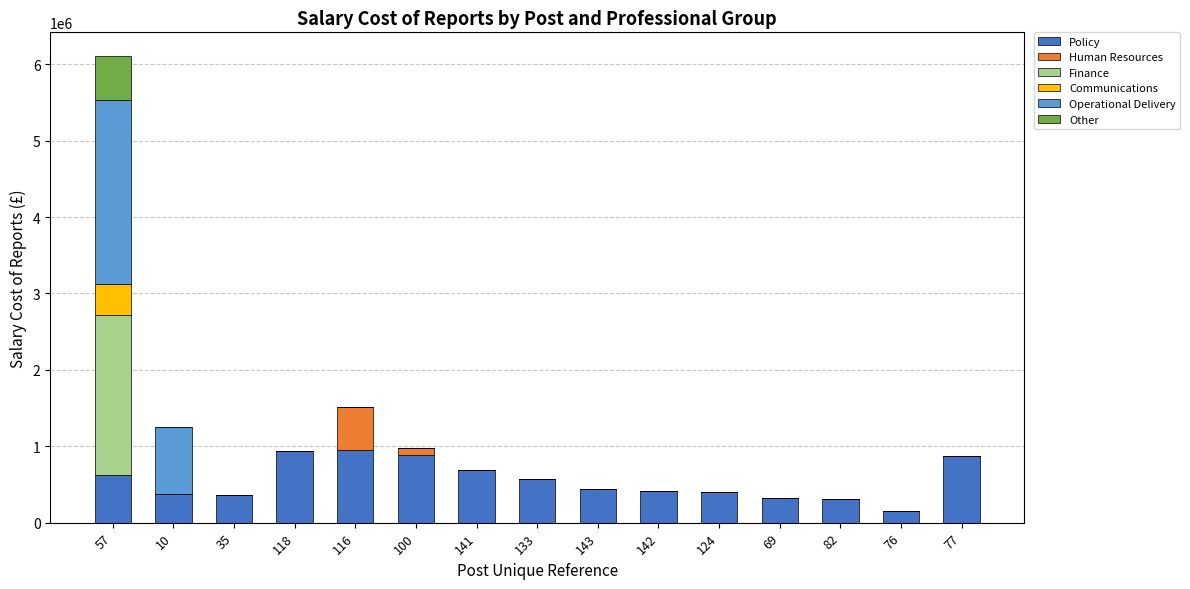

What is the maximum value for Policy?

944833.0